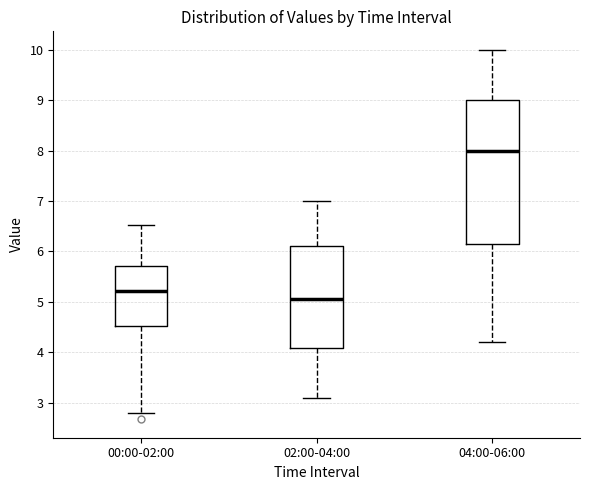

Which box is the tallest, from its lower edge to its upper edge?

04:00-06:00